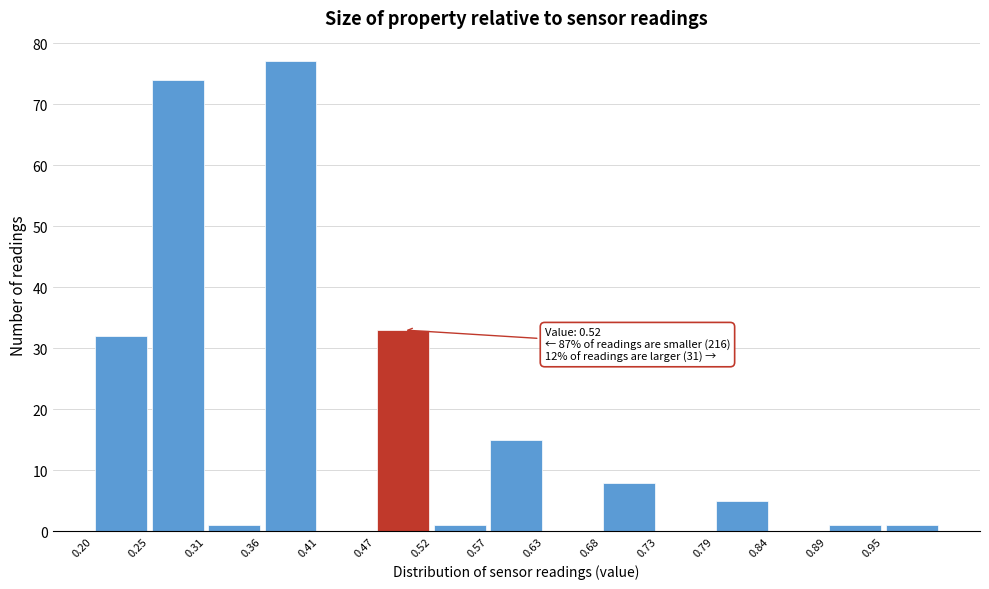

Over which range of the x-axis is the bar tallest?

0.36 to 0.41